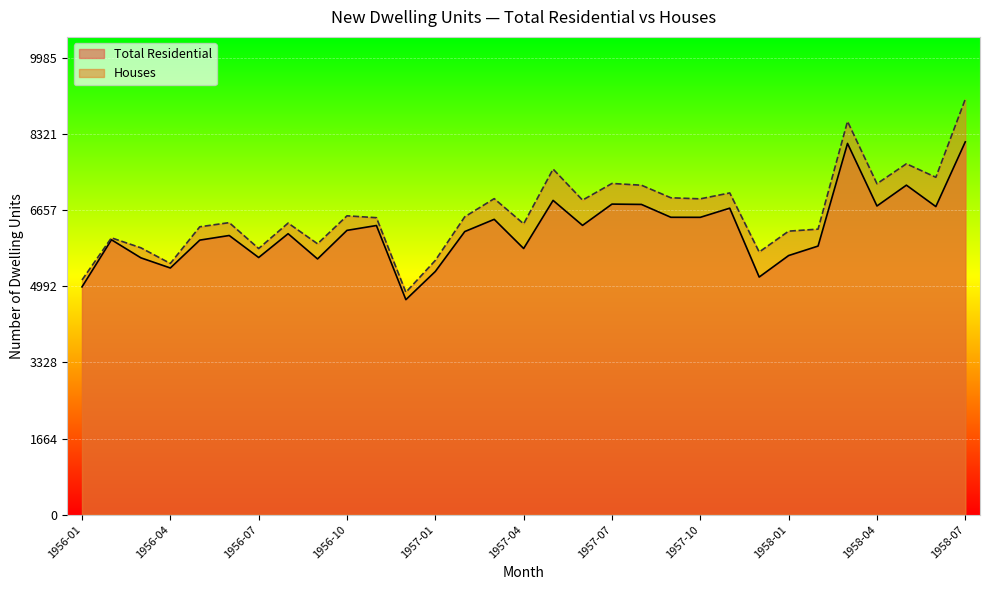

How many lines are shown in the chart?

2